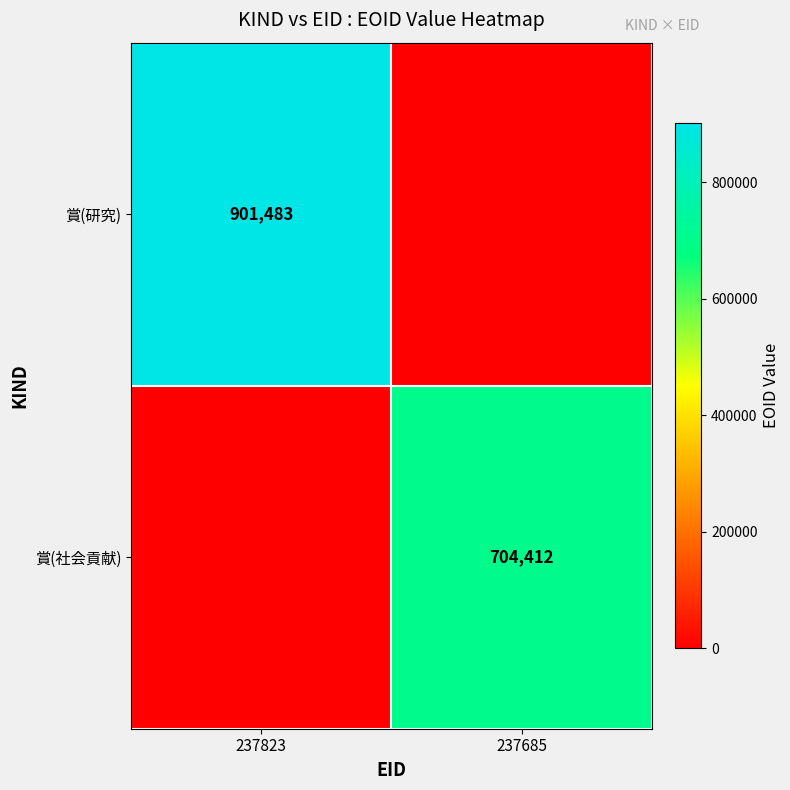

True or false: 賞(研究) has a value of 901483 at 237823.

True